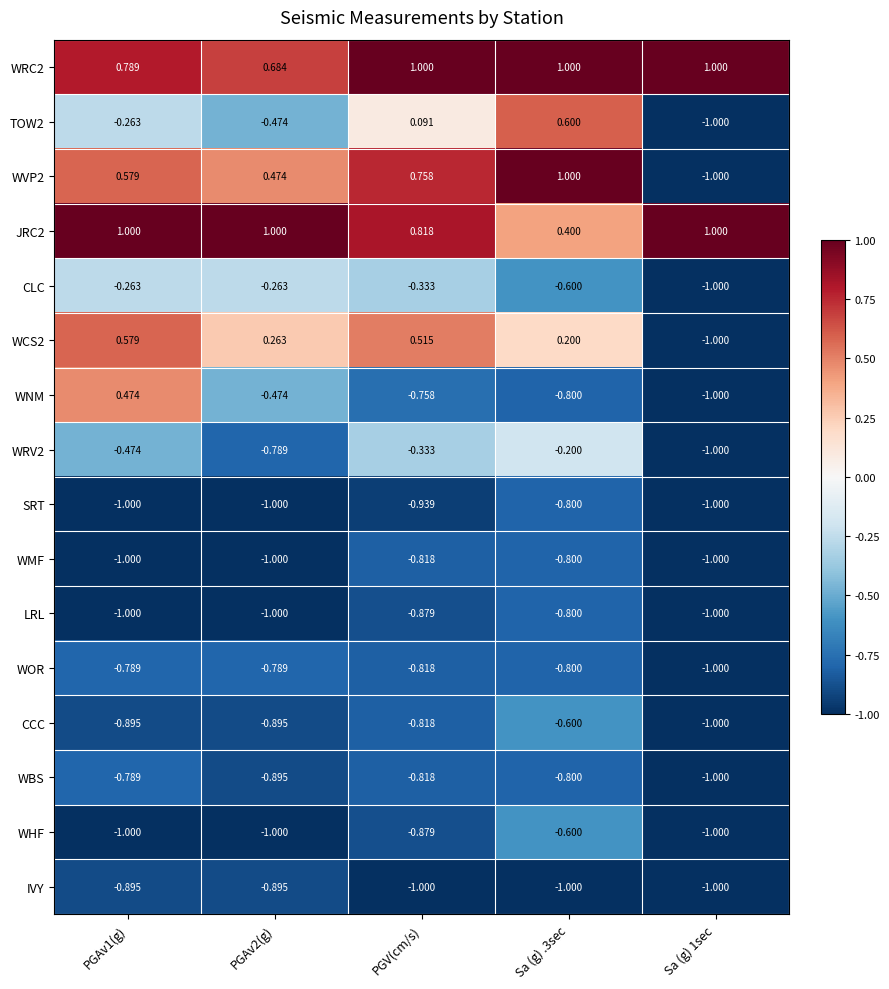

What is the difference between the highest and lowest values at PGAv2(g)?

2.0